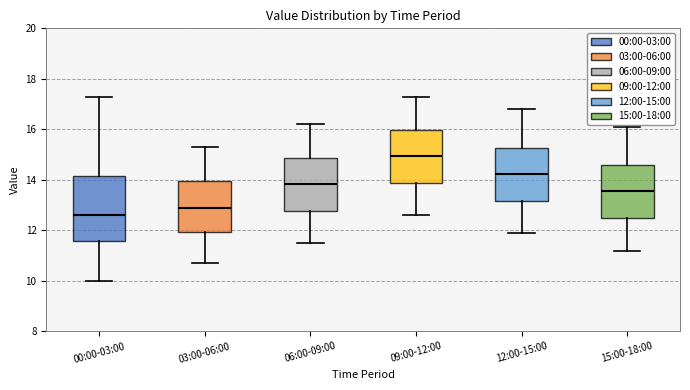

Where does the median line of the box for 03:00-06:00 sit on the y-axis? The values are not printed on the chart, so give them approximately, as read against the axis.

13.0